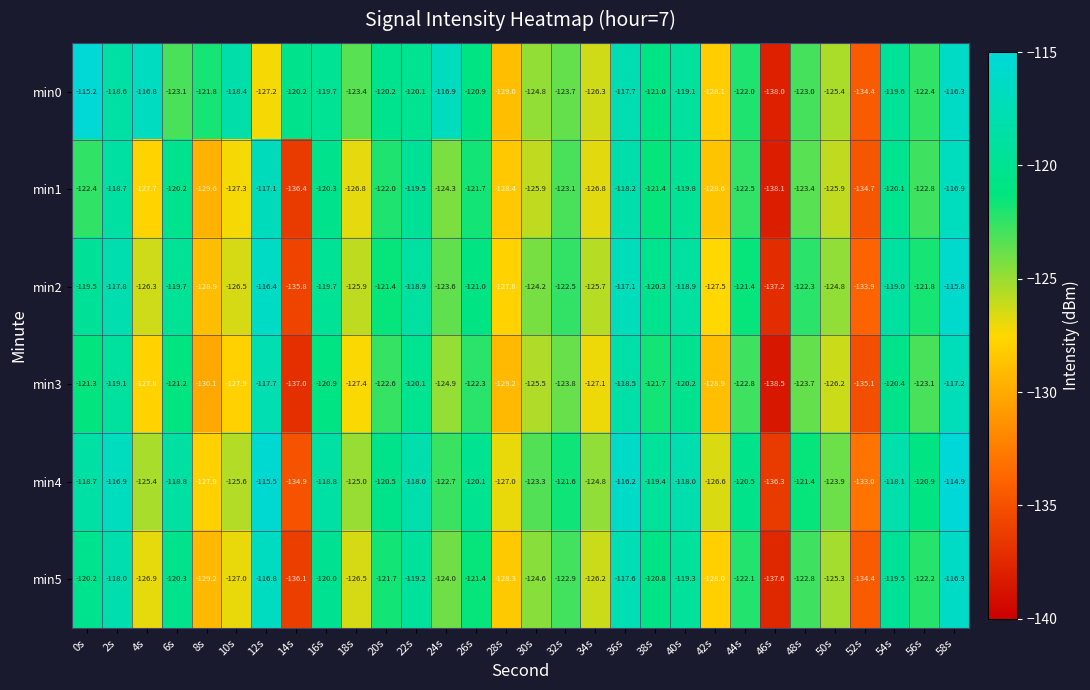

Is it true that min5 equals -122.8 at 48s?

True